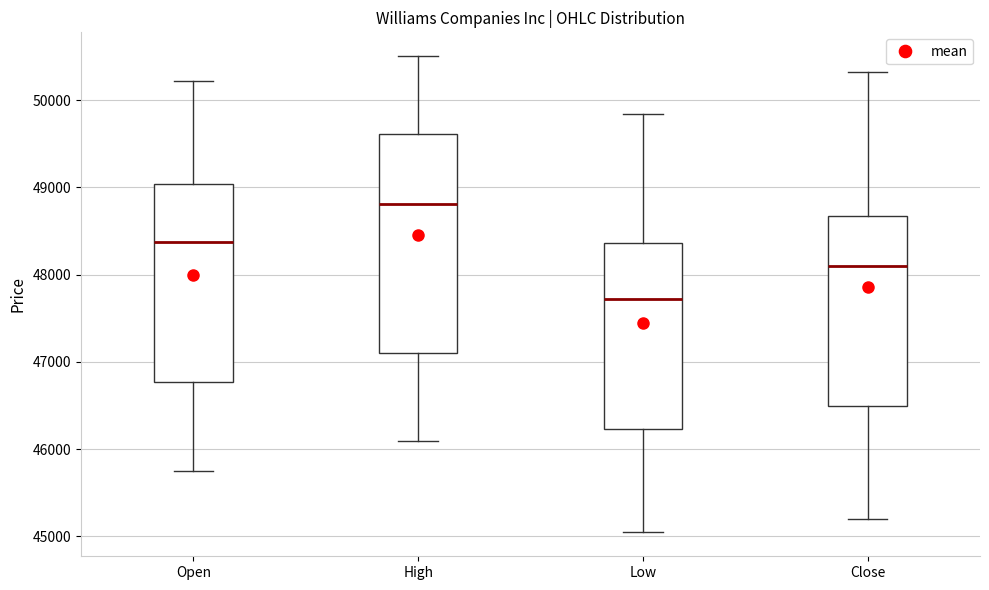

Which box is the tallest, from its lower edge to its upper edge?

High